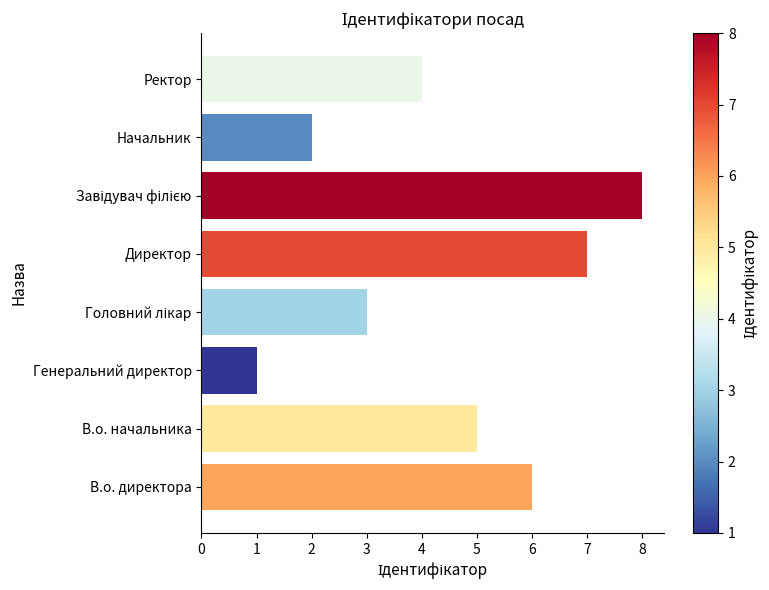

What is the sum of all values?

36